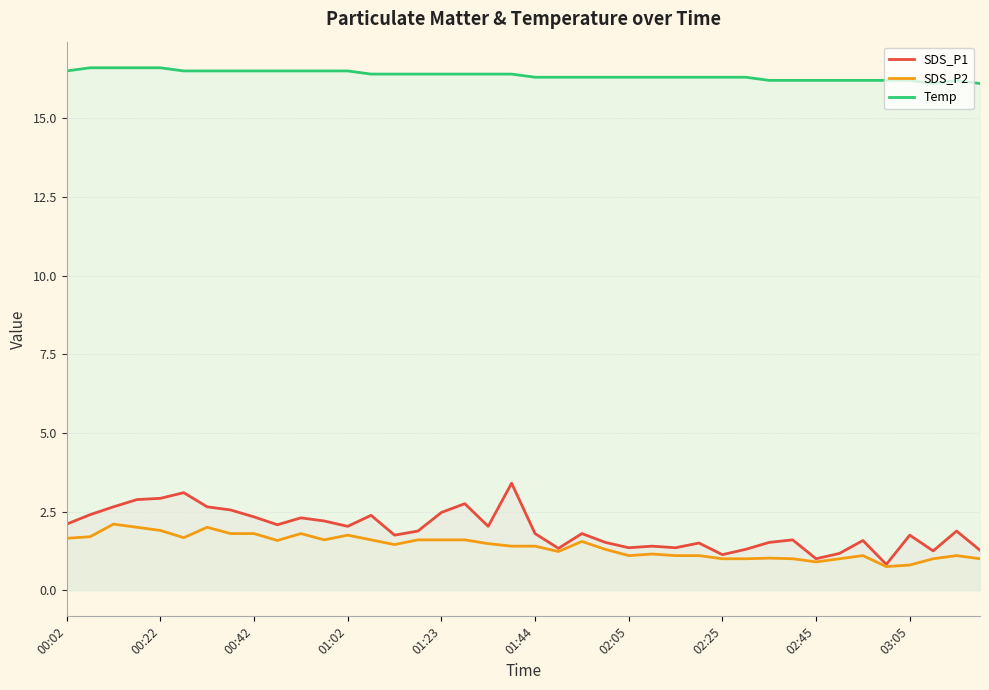

How many distinct data groups are displayed?

3